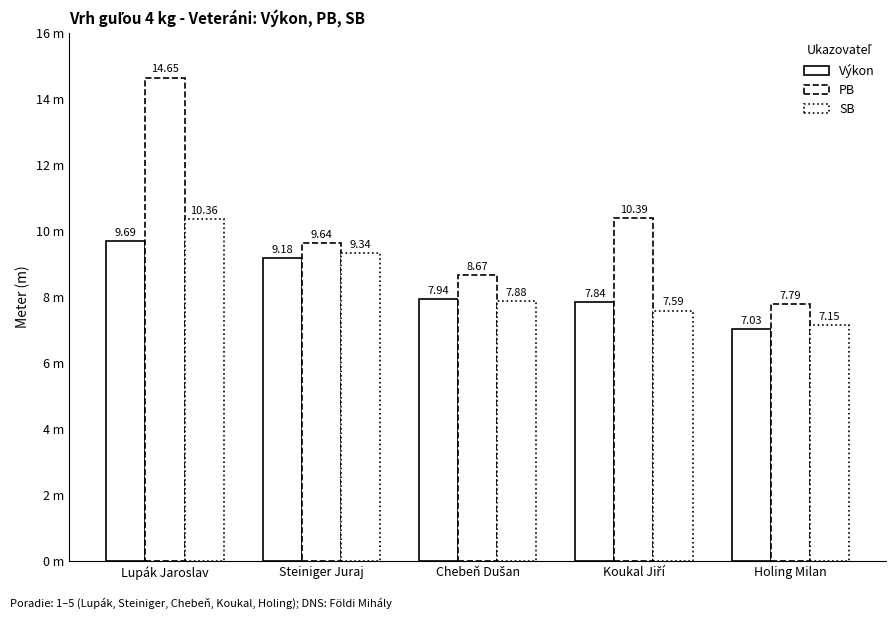

Is the value of Výkon at Holing Milan greater than the value of SB at Chebeň Dušan?

No